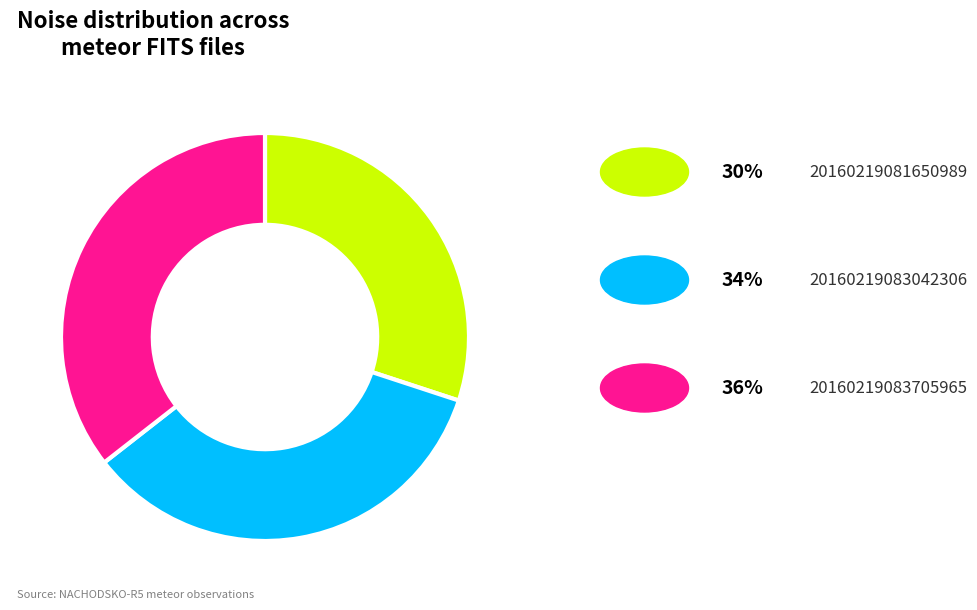

Is there any slice that represents more than half of the pie?

No